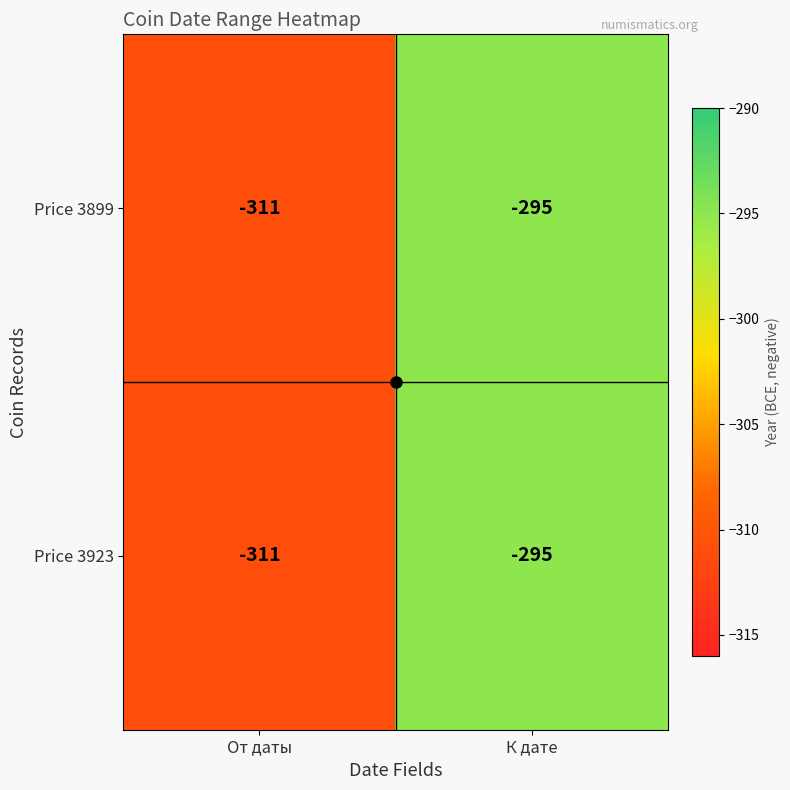

At which category does the chart reach its peak across all series?

К дате